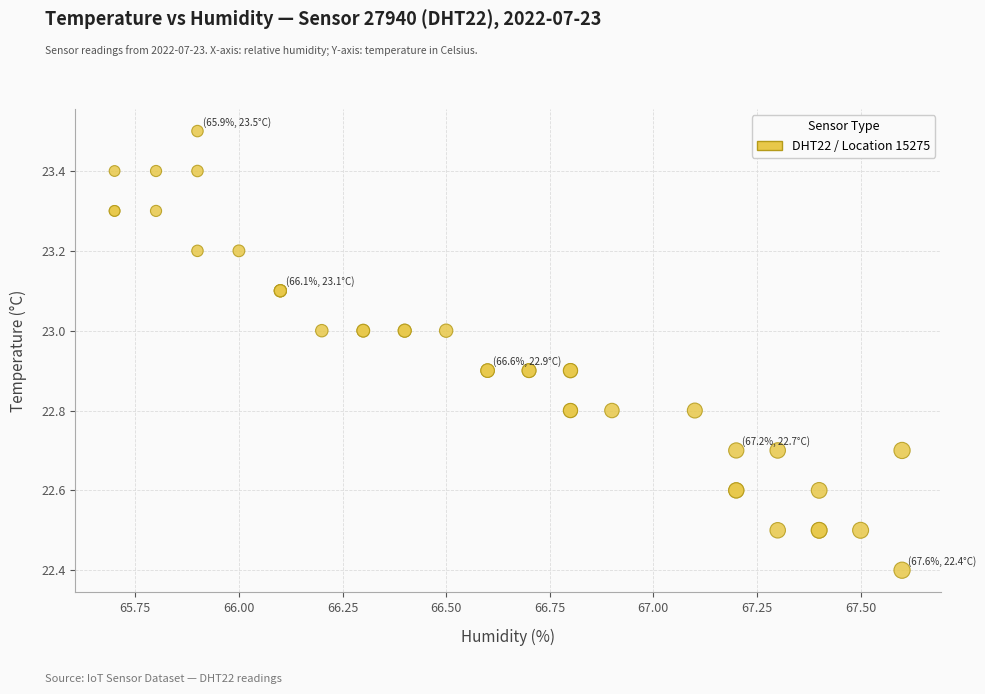

What Y value in the scatter plot is closest to 22?

22.4